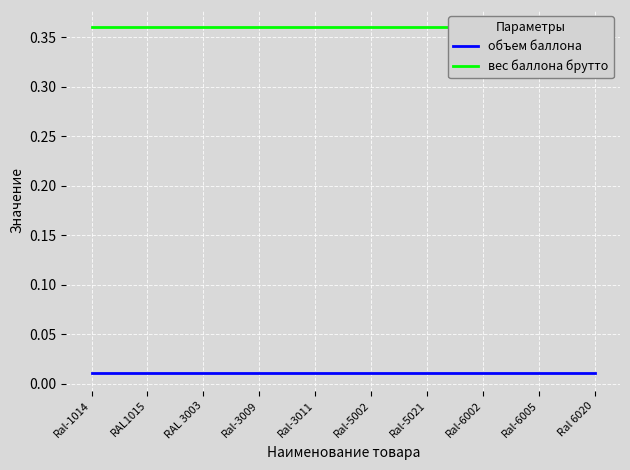

Which category has the highest value in the объем баллона series?

Ral-1014